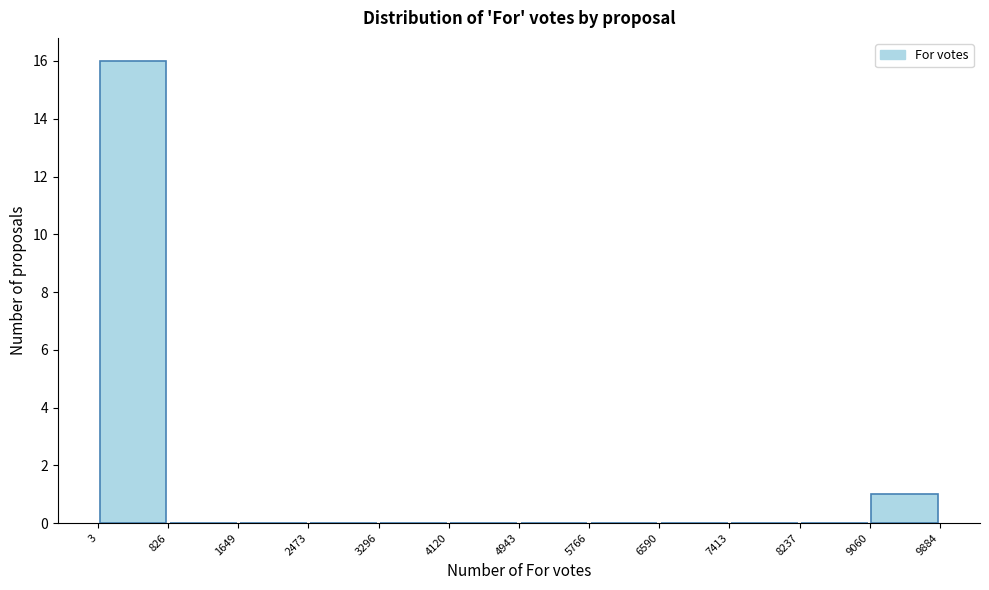

Reading left to right, transcribe this chart: for each bar, give the range it covers on the x-axis and its height. The values are not printed on the chart, so give them approximately, as read against the axis.

3 to 826: 16
826 to 1649: 0
1649 to 2473: 0
2473 to 3296: 0
3296 to 4120: 0
4120 to 4943: 0
4943 to 5766: 0
5766 to 6590: 0
6590 to 7413: 0
7413 to 8237: 0
8237 to 9060: 0
9060 to 9884: 1